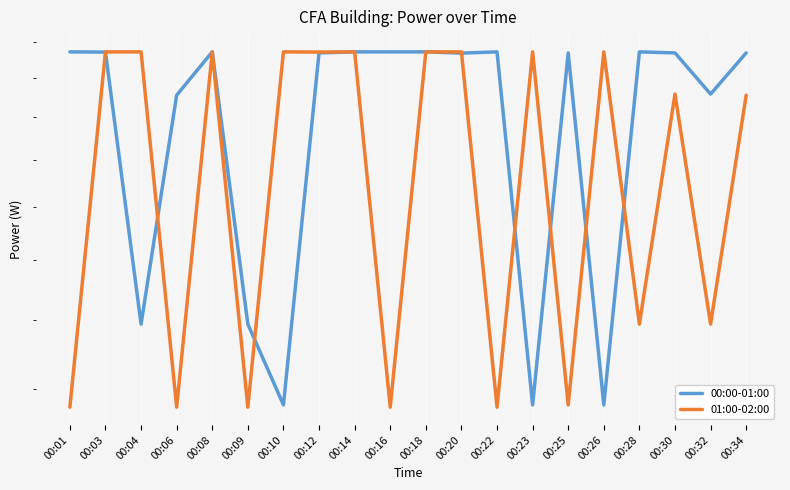

What is the value of the 00:00-01:00 point at the 6th from the left?

138.6